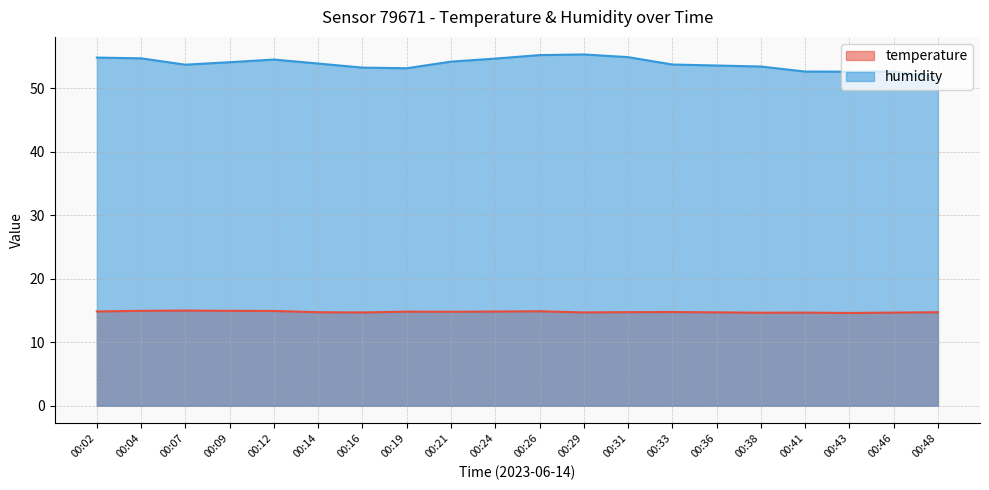

True or false: humidity and temperature cross at least once.

False